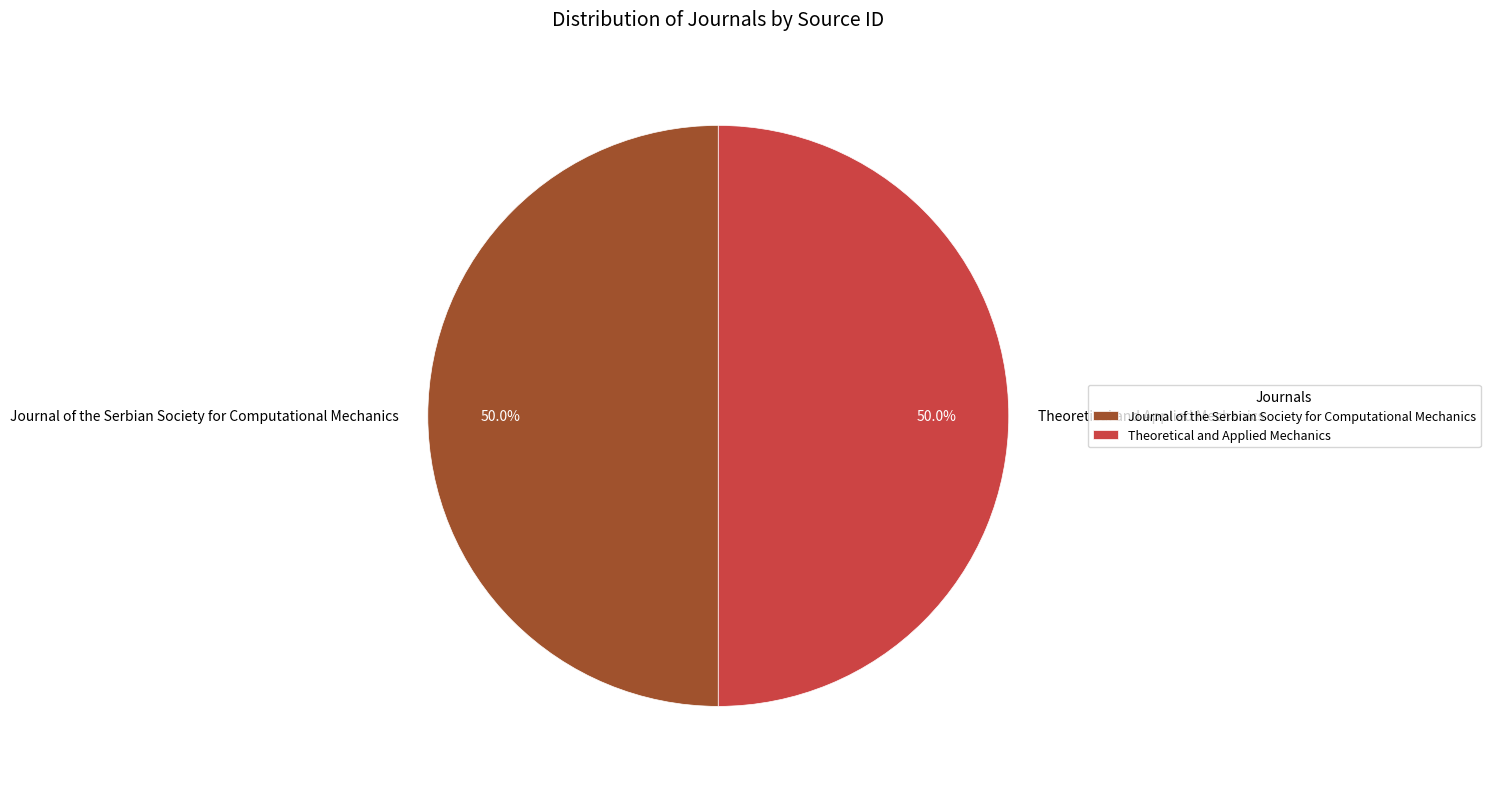

Approximately how many times larger is the value at Theoretical and Applied Mechanics compared to Journal of the Serbian Society for Computational Mechanics?

1.0